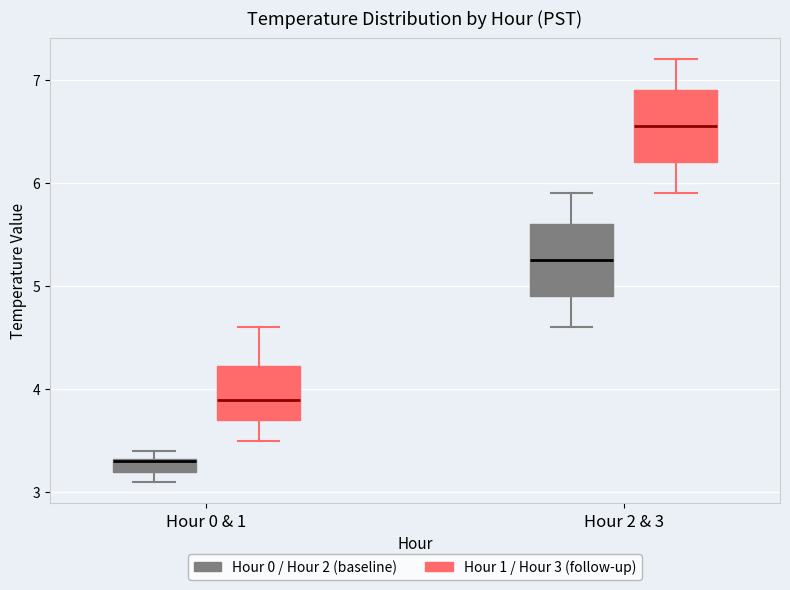

Where does the lower whisker of the box for Hour 2 & 3 (Hour 1 / Hour 3 (follow-up)) end on the y-axis? The values are not printed on the chart, so give them approximately, as read against the axis.

5.9